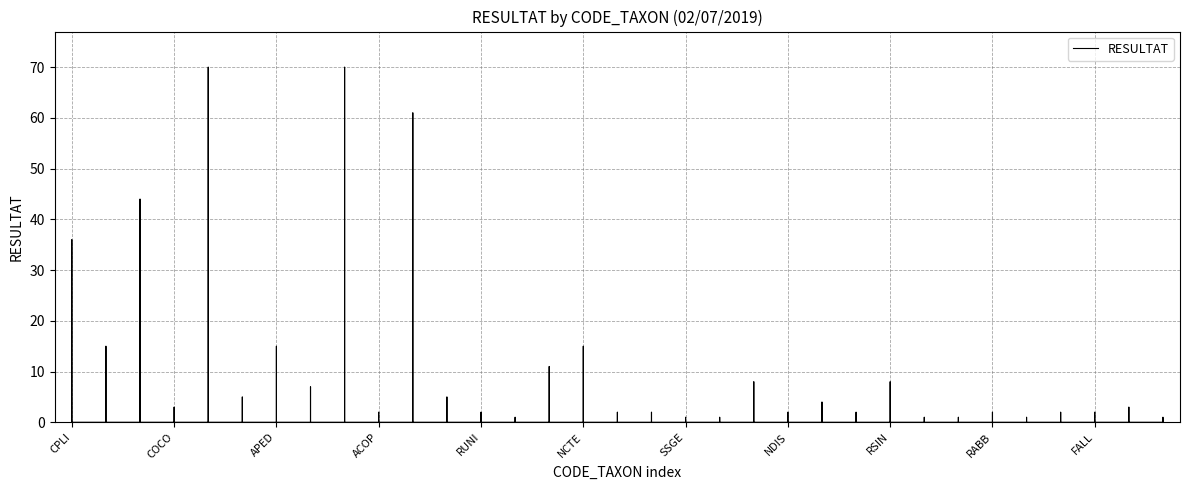

What is the label of the 9th point from the right?

RSIN